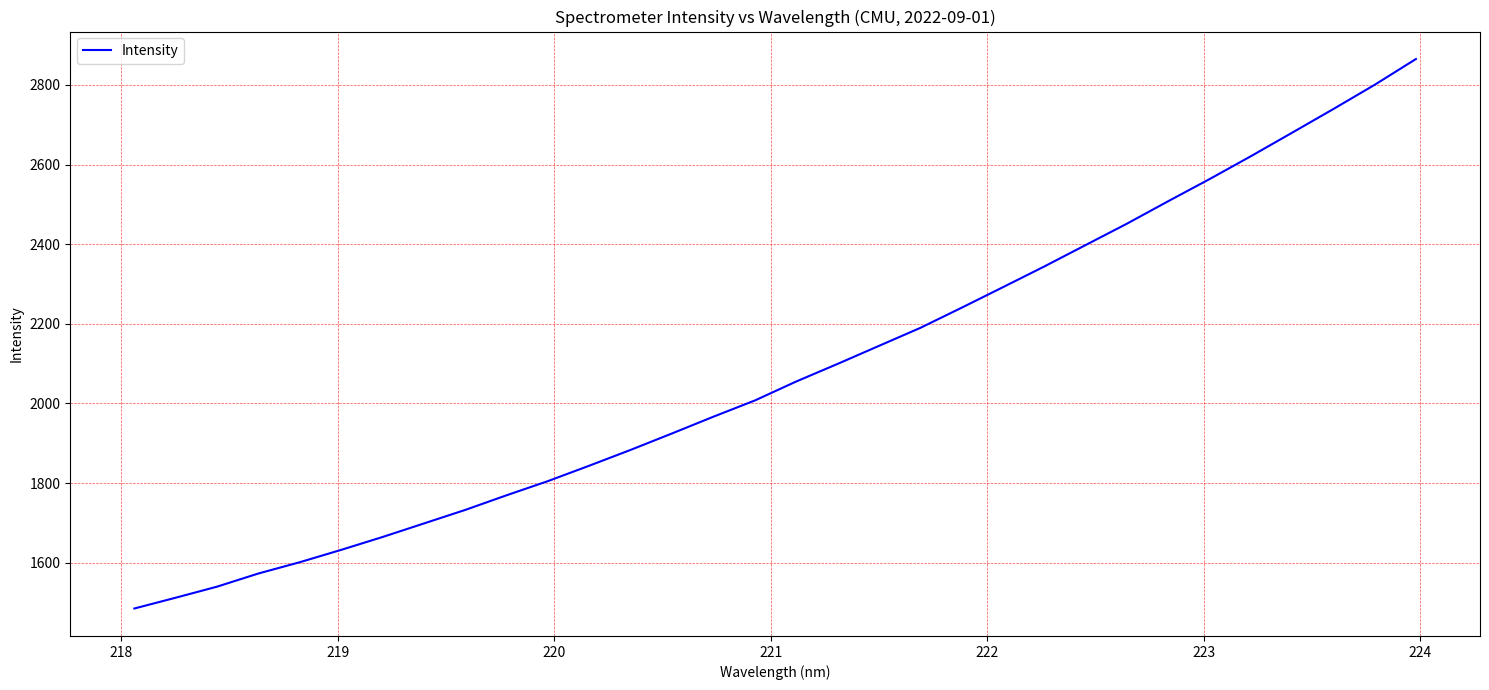

What is the difference between the maximum and minimum values?

1380.4